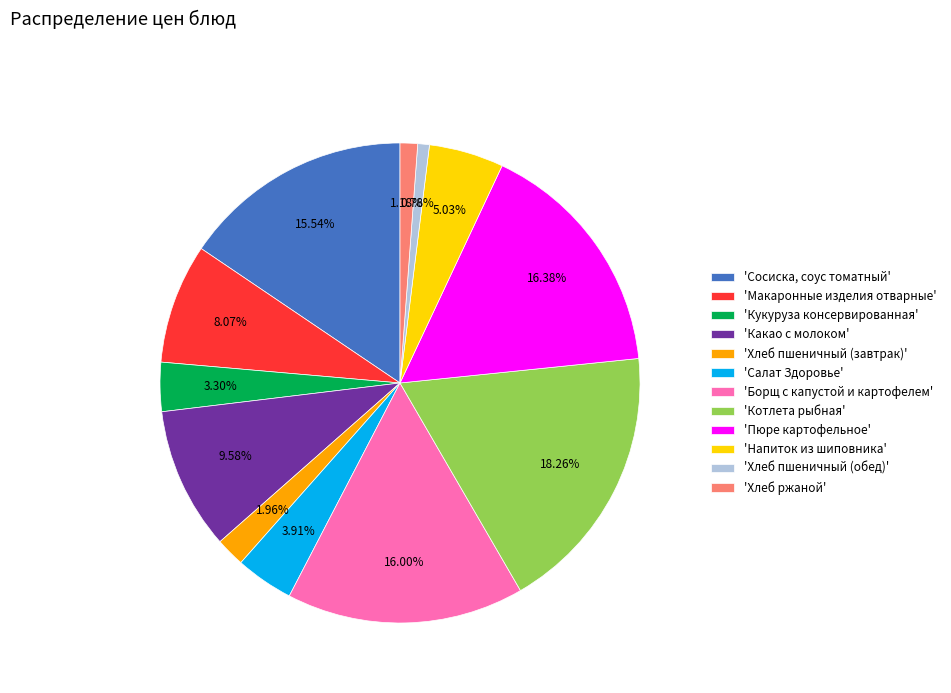

How many slices are in this pie chart?

12